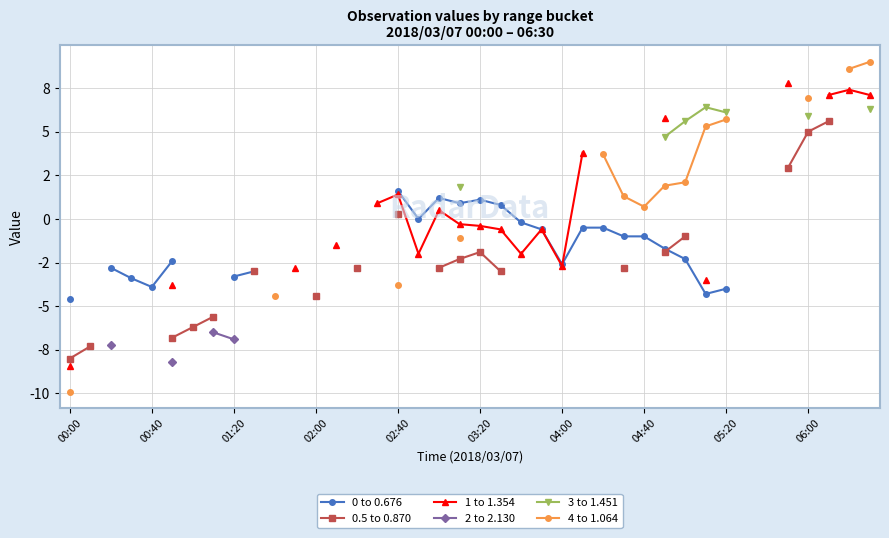

What is the greatest value displayed?

9.0